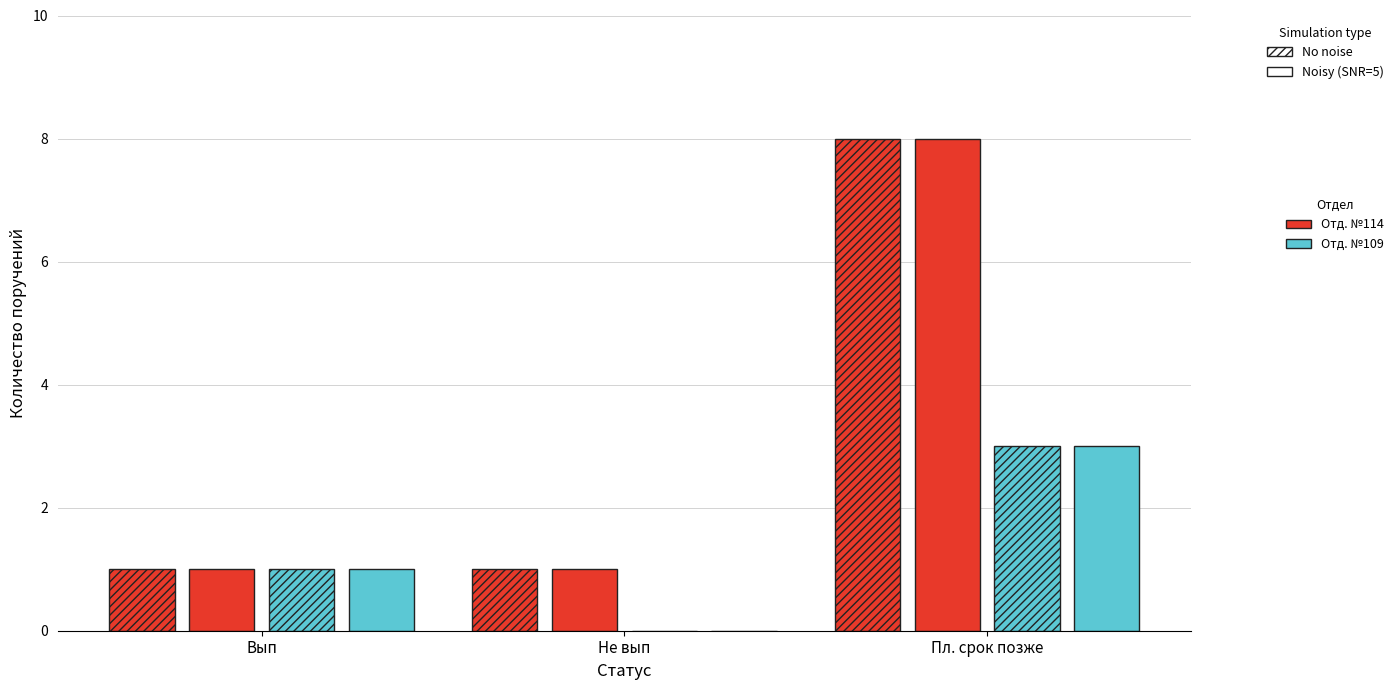

How many groups of bars are there?

3